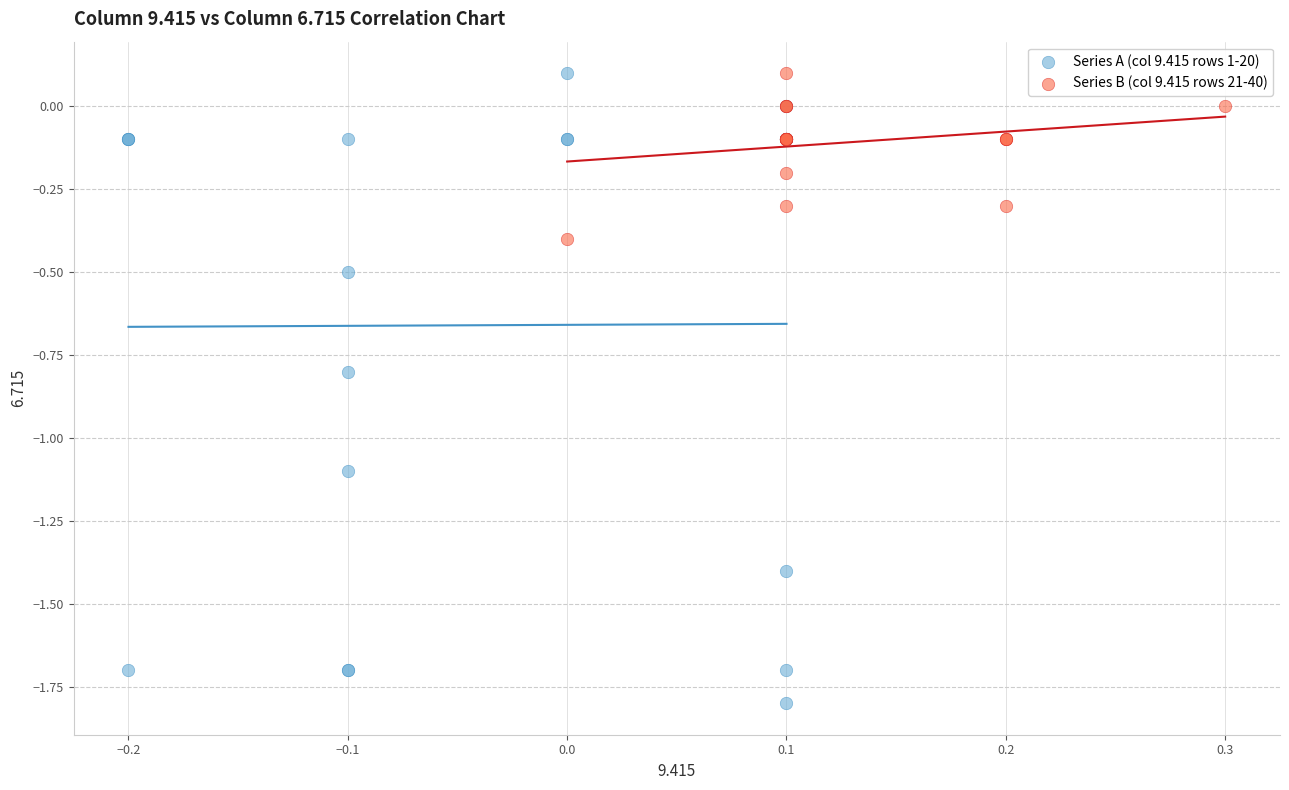

Which series has the widest spread of Y values?

Series A (col 9.415 rows 1-20)